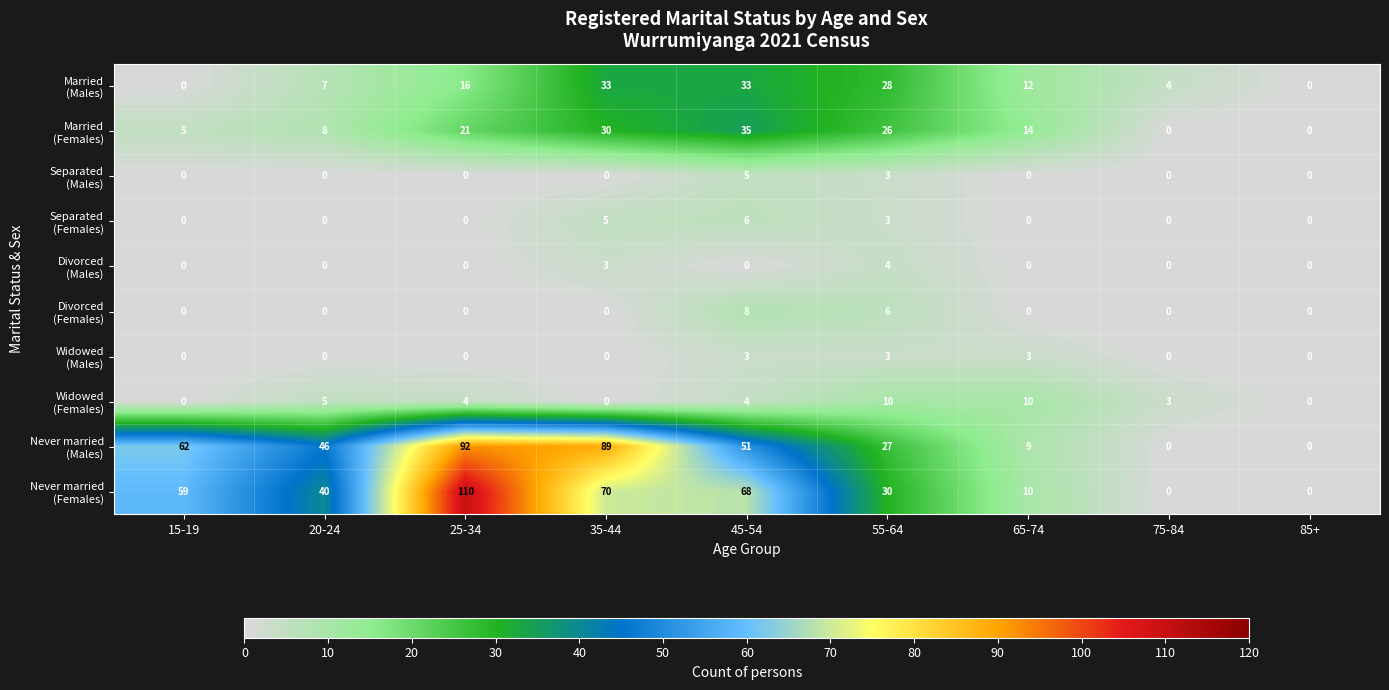

At how many categories does at least one series exceed 24?

6